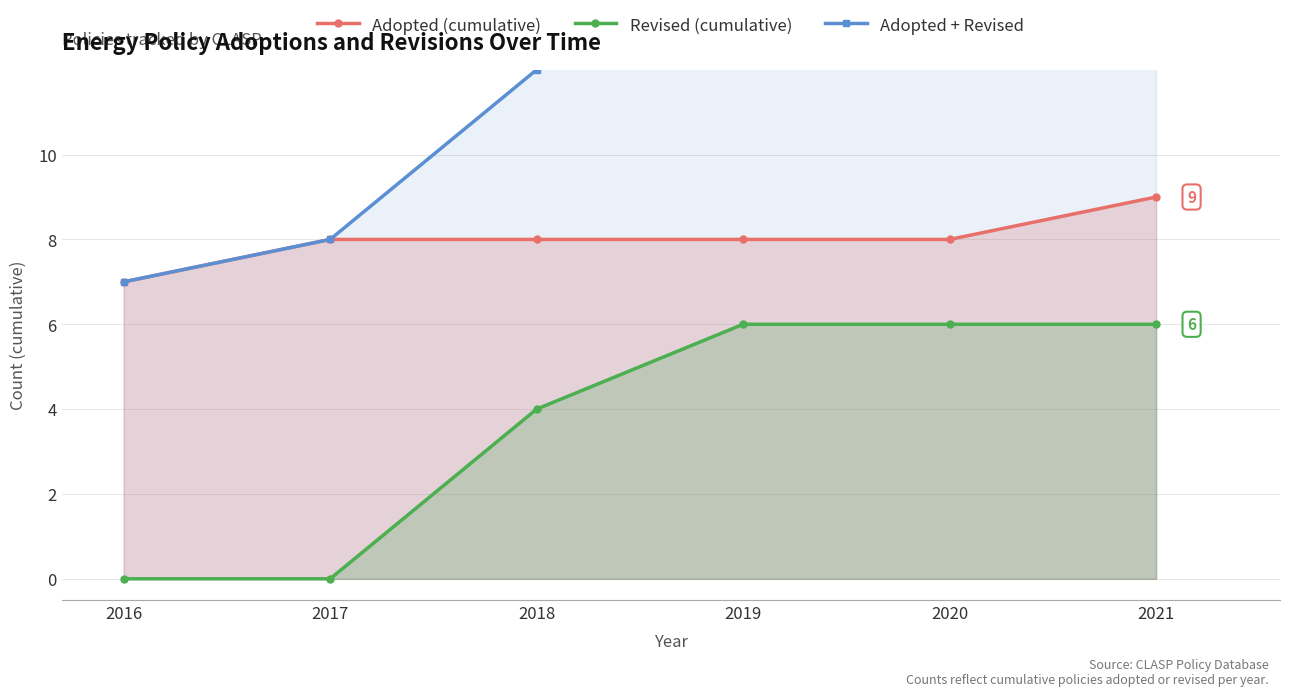

At which category does the chart reach its peak across all series?

2021